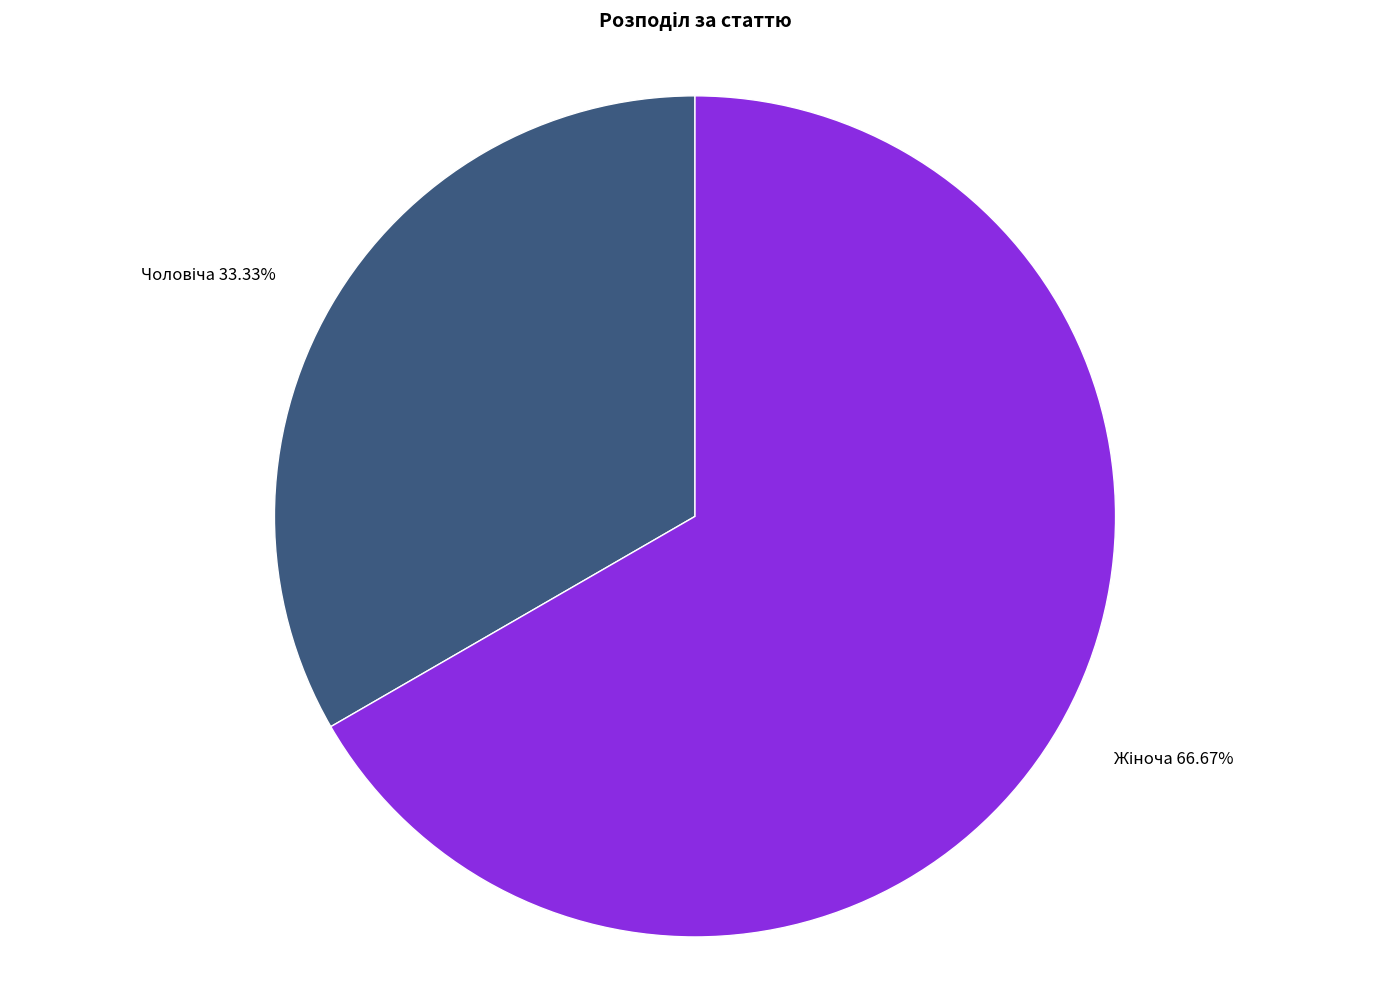

Is there any slice that represents more than half of the pie?

Yes